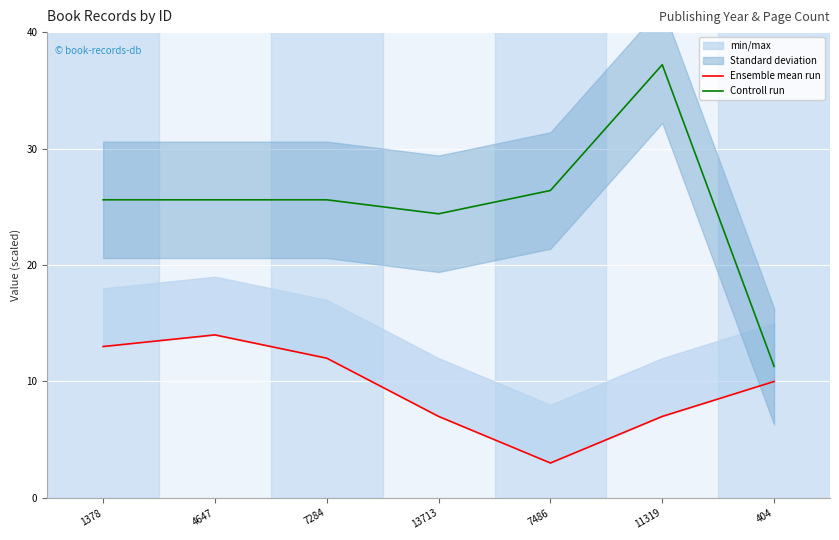

Reading left to right, what are all the values shown in this chart?

Ensemble mean run: 13.0	14.0	12.0	7.0	3.0	7.0	10.0
Controll run: 25.6	25.6	25.6	24.4	26.4	37.2	11.3